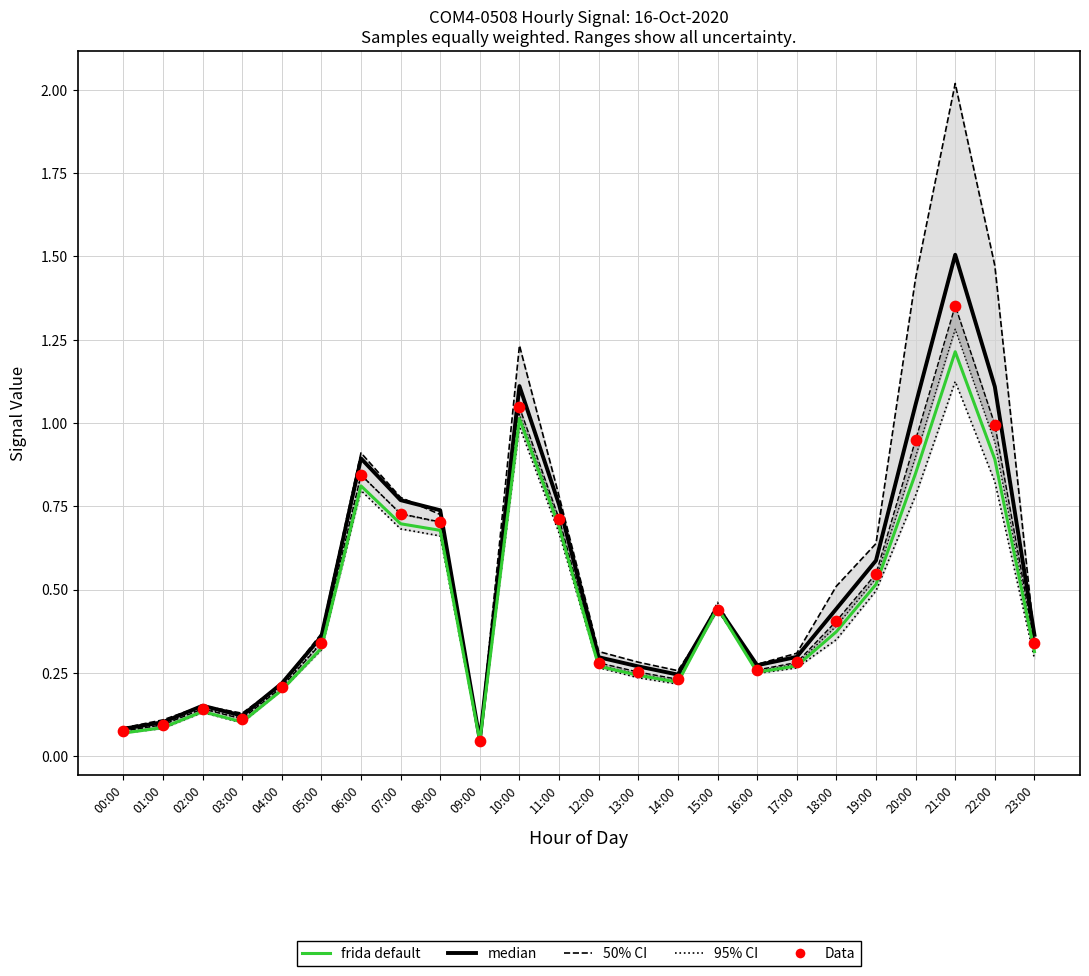

Which series contains the lowest Y value?

frida default